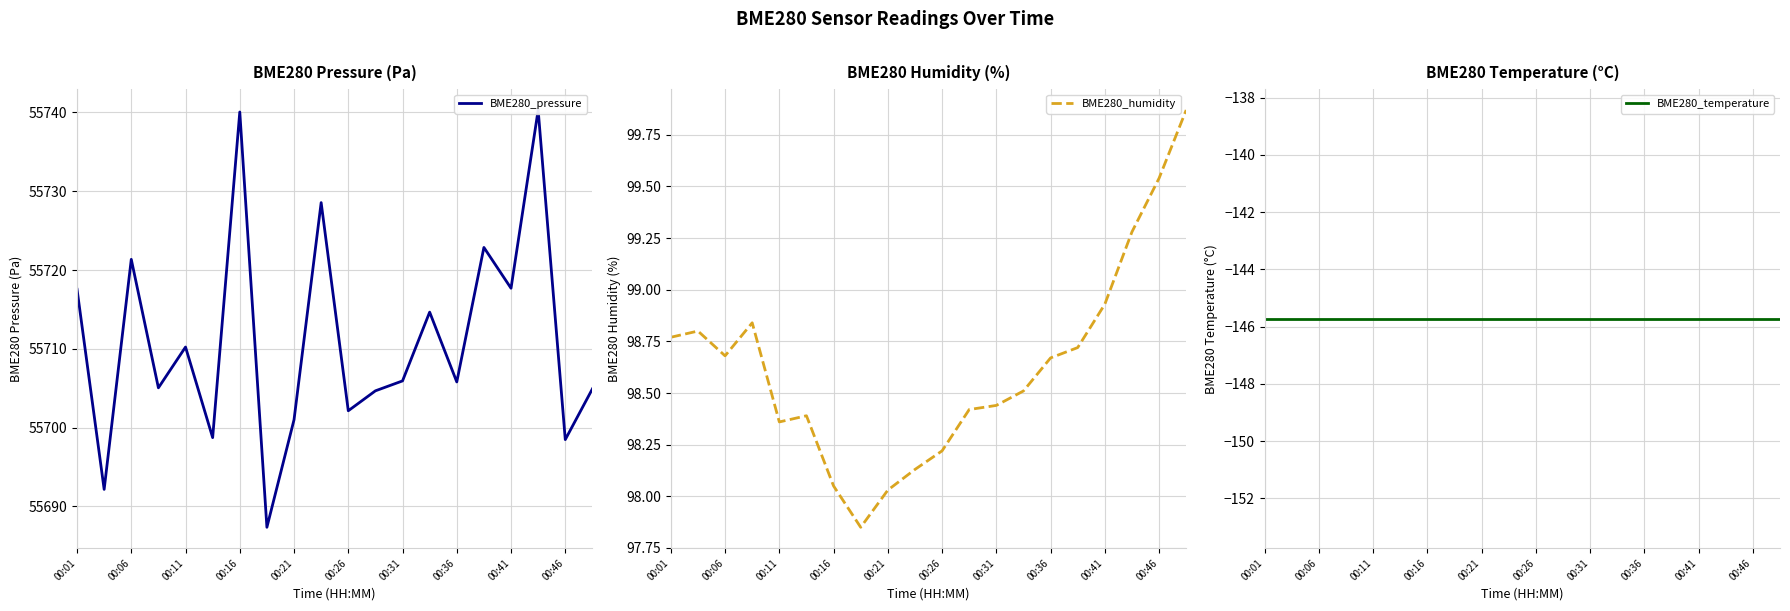

The value of BME280_humidity at 00:11 is 141.0. True or false?

False